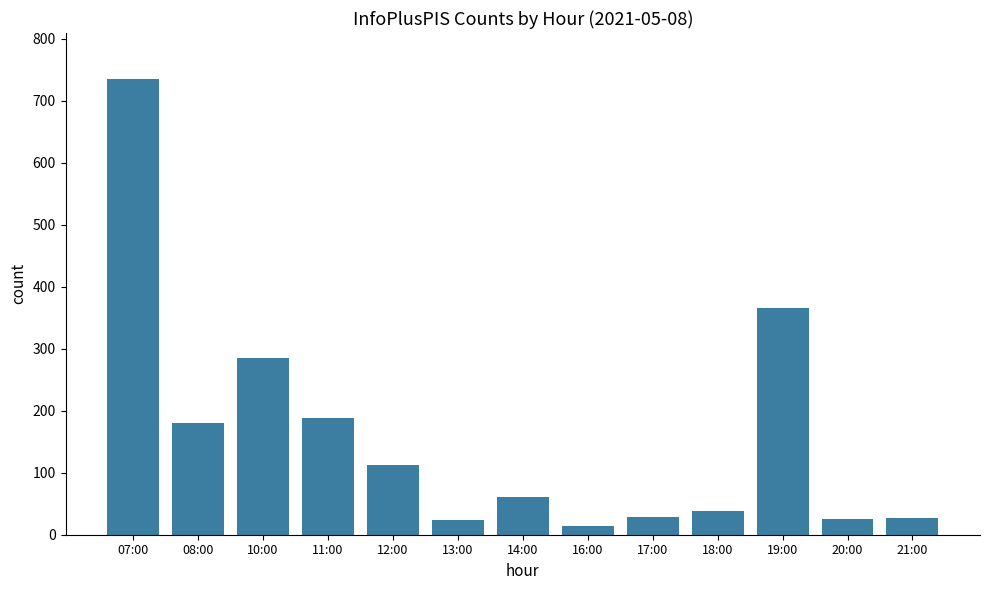

Where is the data nearest to the value 375?

19:00